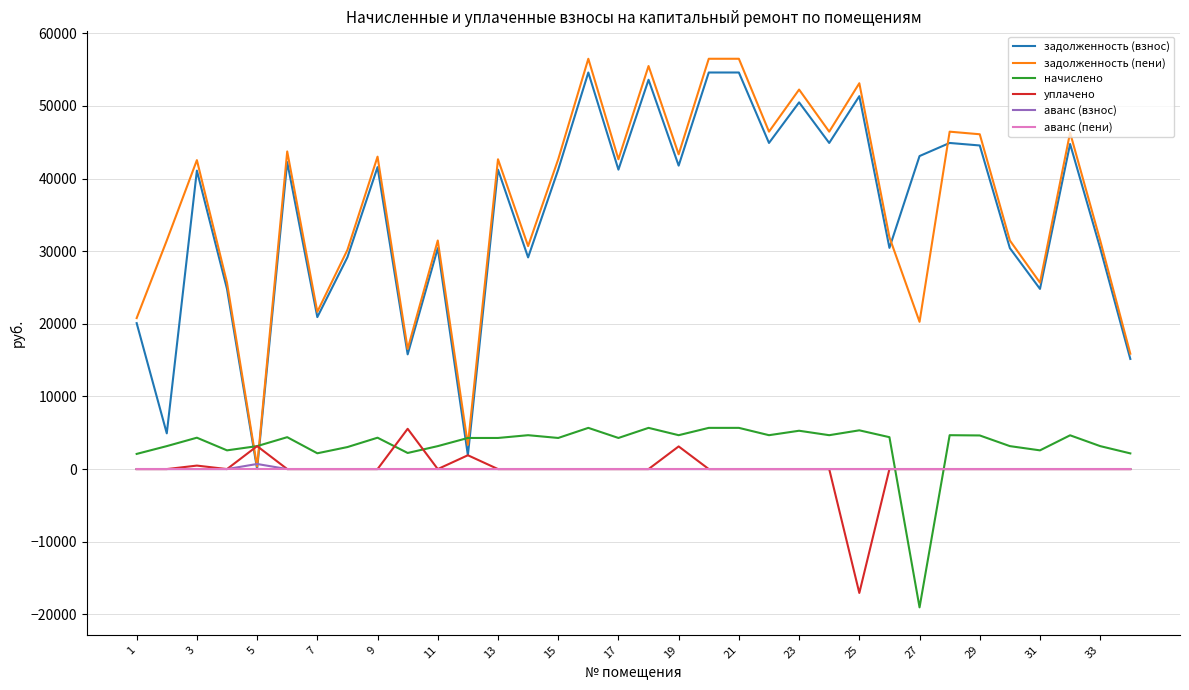

How many lines are shown in the chart?

6